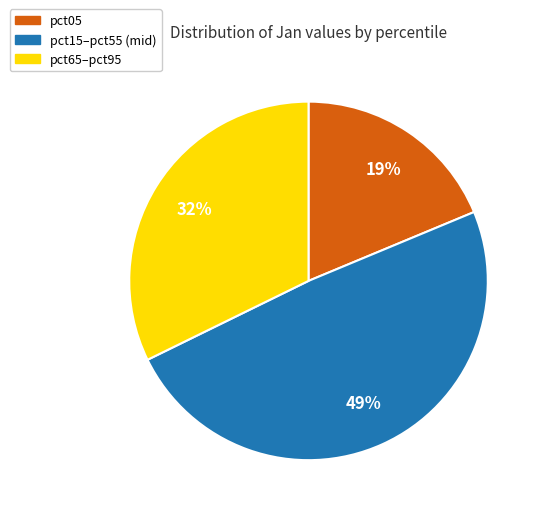

Does any single category account for the majority?

No